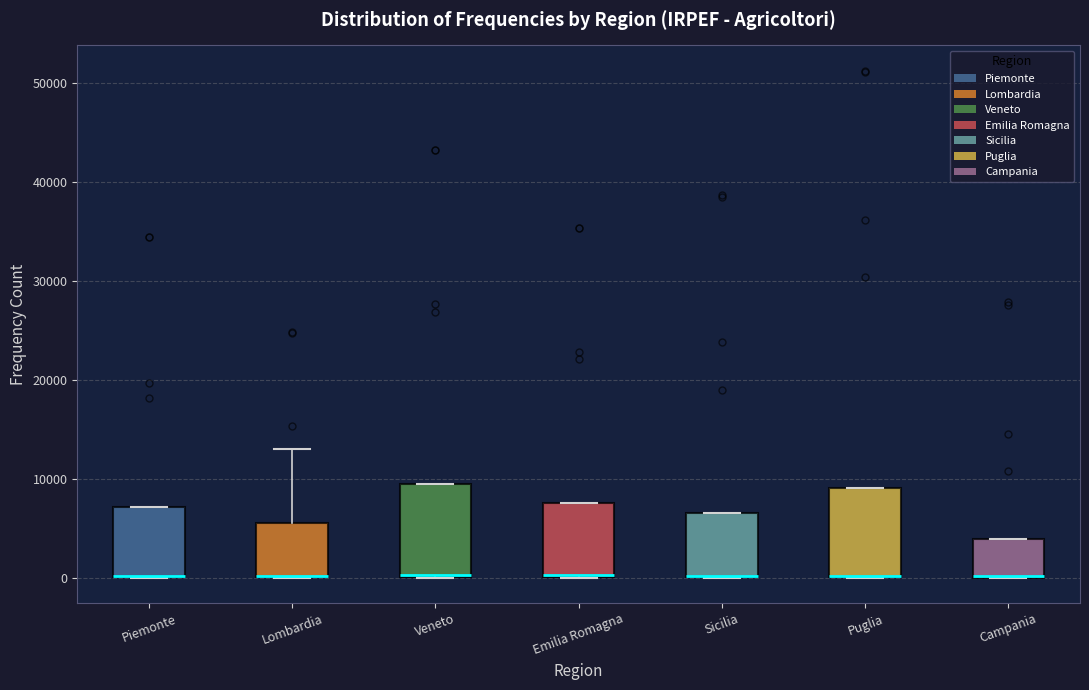

Reading left to right, transcribe this box plot: for each box, give where its median line is, the range the box spans, and where its two whiskers end, as read against the y-axis. The values are not printed on the chart, so give them approximately, as read against the axis.

Piemonte: median 0 (drawn on the box's lower edge), box 0 to 7000, whiskers 0 to 7000
Lombardia: median 0 (drawn on the box's lower edge), box 0 to 6000, whiskers 0 to 13000
Veneto: median 0 (drawn on the box's lower edge), box 0 to 10000, whiskers 0 to 10000
Emilia Romagna: median 0 (drawn on the box's lower edge), box 0 to 8000, whiskers 0 to 8000
Sicilia: median 0 (drawn on the box's lower edge), box 0 to 7000, whiskers 0 to 7000
Puglia: median 0 (drawn on the box's lower edge), box 0 to 9000, whiskers 0 to 9000
Campania: median 0 (drawn on the box's lower edge), box 0 to 4000, whiskers 0 to 4000